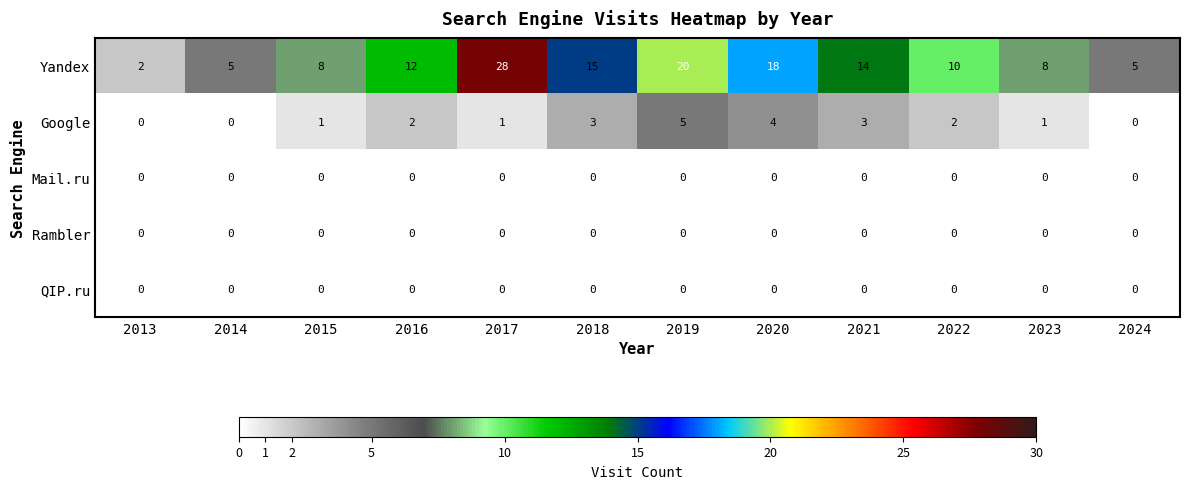

True or false: Yandex has a value of 21 at 2021.

False